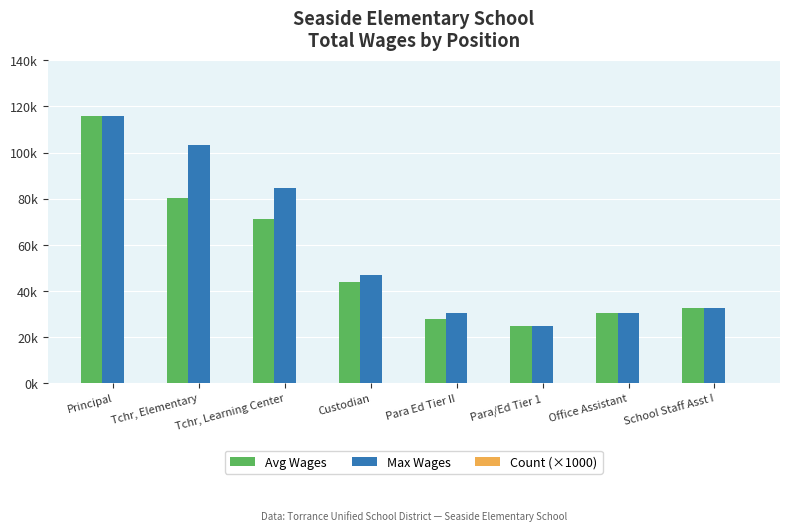

Are the bars grouped side by side (vs. stacked)?

Yes